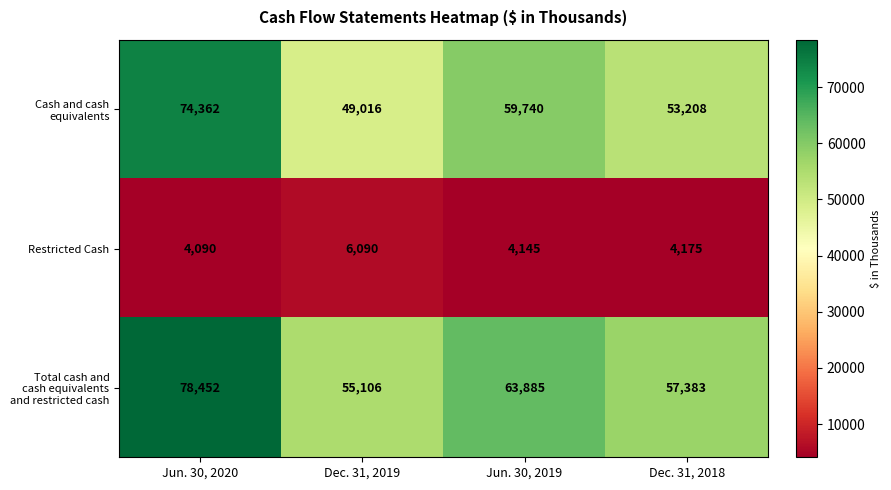

What is the difference between the highest and lowest values at Jun. 30, 2020?

74362